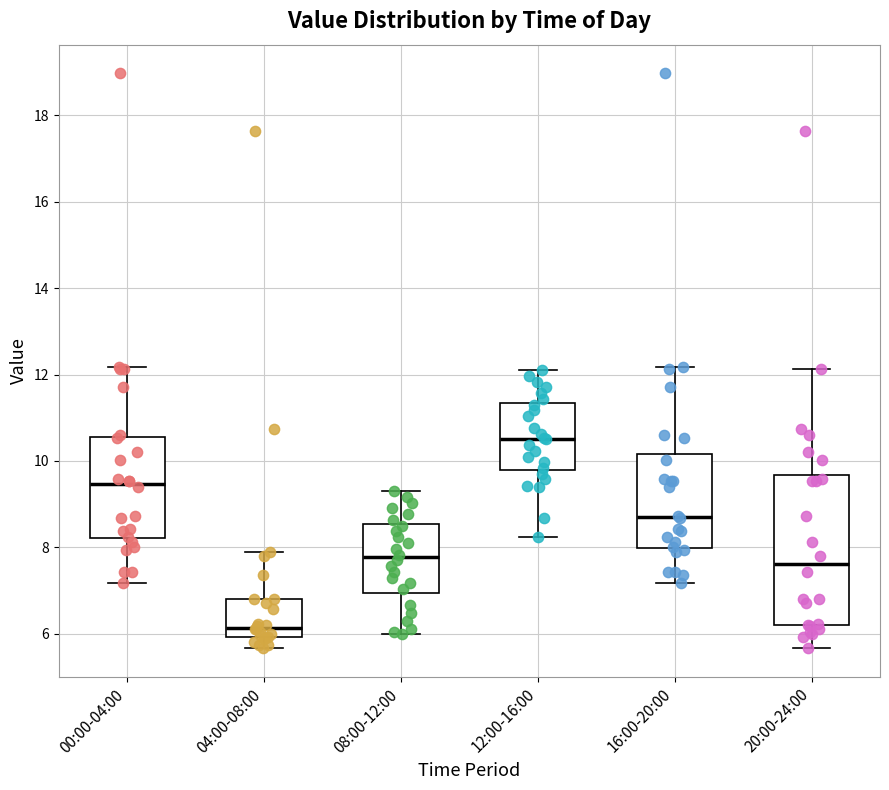

Reading left to right, transcribe this box plot: for each box, give where its median line is, the range the box spans, and where its two whiskers end, as read against the y-axis. The values are not printed on the chart, so give them approximately, as read against the axis.

00:00-04:00: median 9.4, box 8.2 to 10.6, whiskers 7.2 to 12.2
04:00-08:00: median 6.2, box 6.0 to 6.8, whiskers 5.6 to 8.0
08:00-12:00: median 7.8, box 7.0 to 8.6, whiskers 6.0 to 9.4
12:00-16:00: median 10.6, box 9.8 to 11.4, whiskers 8.2 to 12.2
16:00-20:00: median 8.8, box 8.0 to 10.2, whiskers 7.2 to 12.2
20:00-24:00: median 7.6, box 6.2 to 9.6, whiskers 5.6 to 12.2